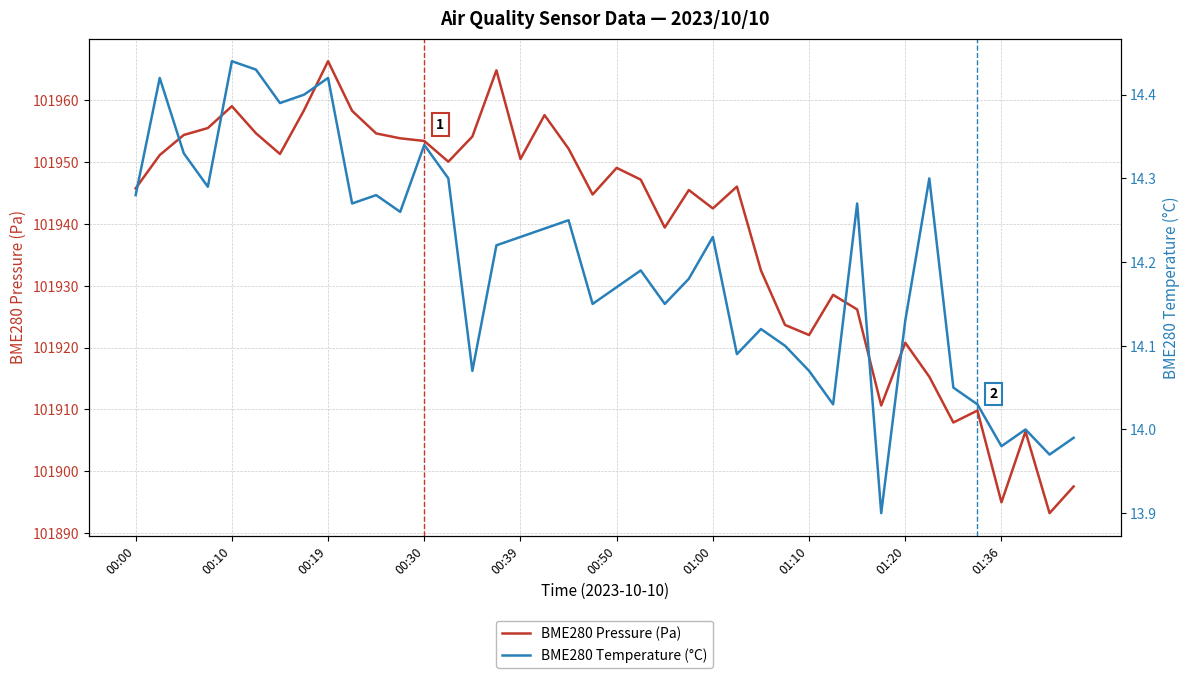

How many categories are shown in the chart?

40